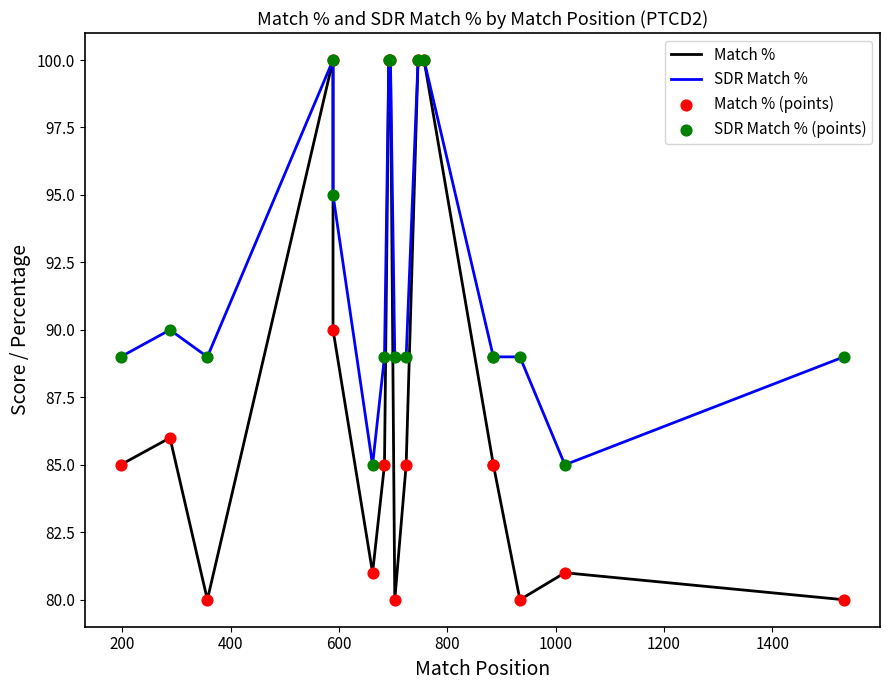

Which series reaches the minimum Y coordinate?

Match %